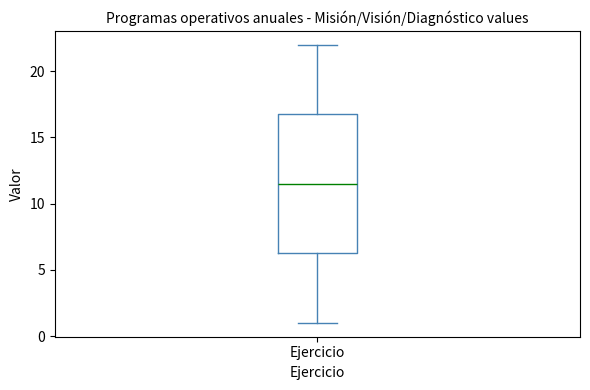

Where does the upper whisker of the box for Ejercicio end on the y-axis? The values are not printed on the chart, so give them approximately, as read against the axis.

22.0